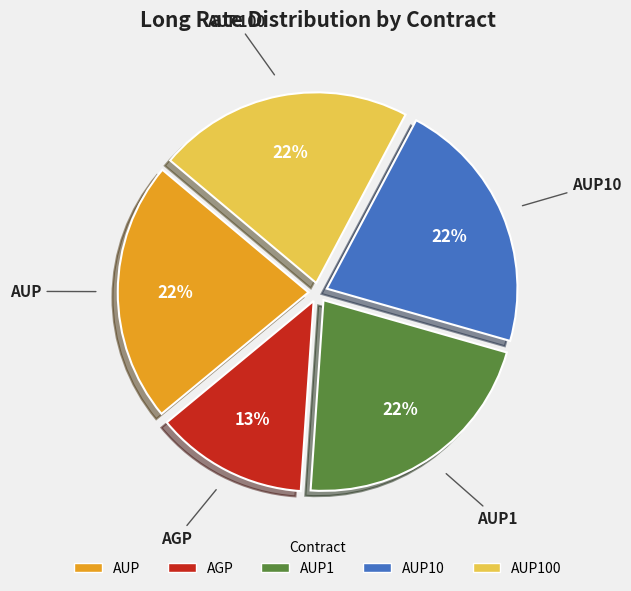

Does any single category account for the majority?

No